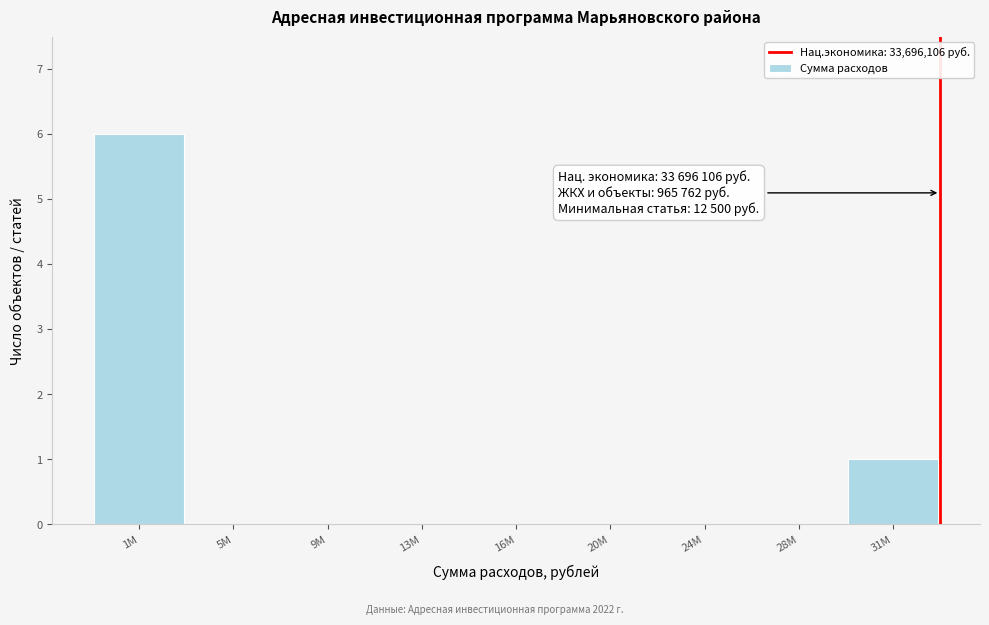

Reading left to right, extract all data points from this chart.

1M=6	5M=0	9M=0	13M=0	16M=0	20M=0	24M=0	28M=0	31M=1